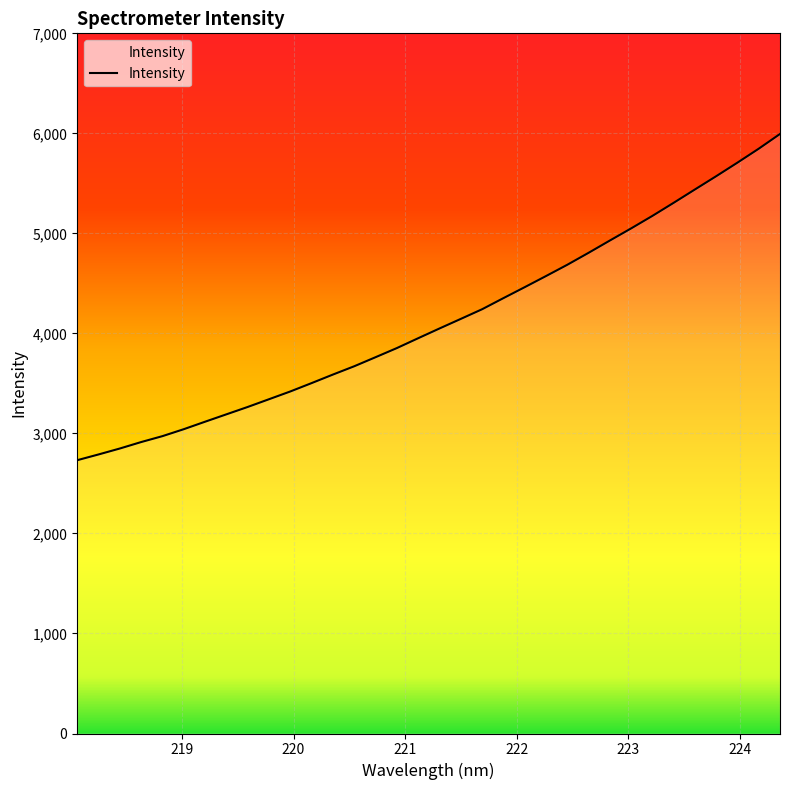

What is the smallest value displayed?

2732.2